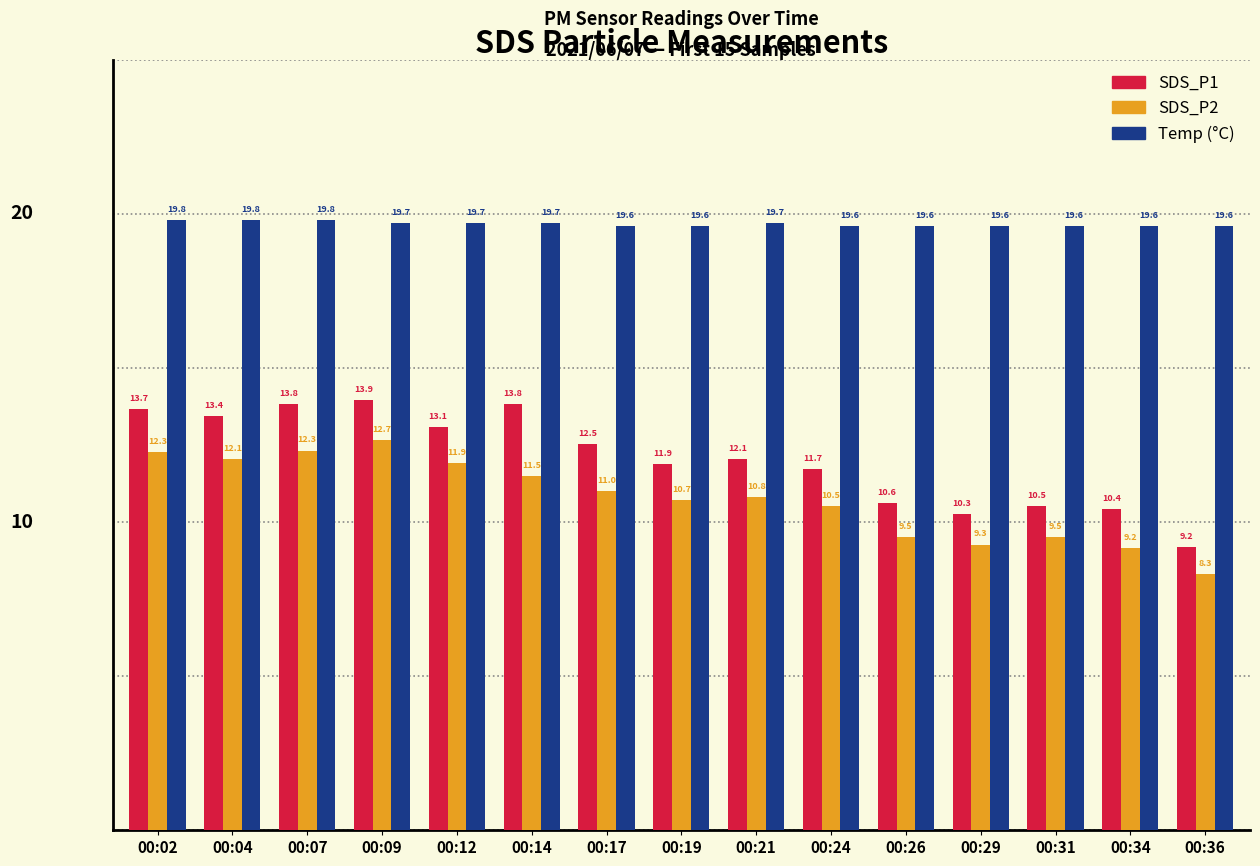

How many data points does each series have?

15